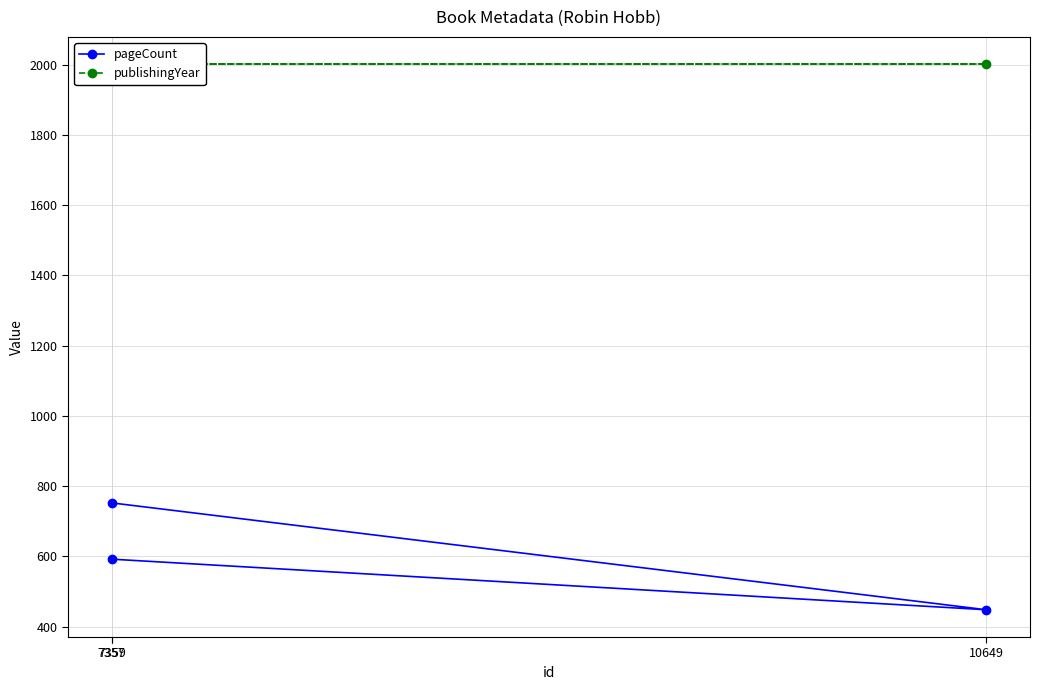

Reading left to right, list all the values displayed in this chart.

pageCount: 592	448	752
publishingYear: 2001	2001	2001